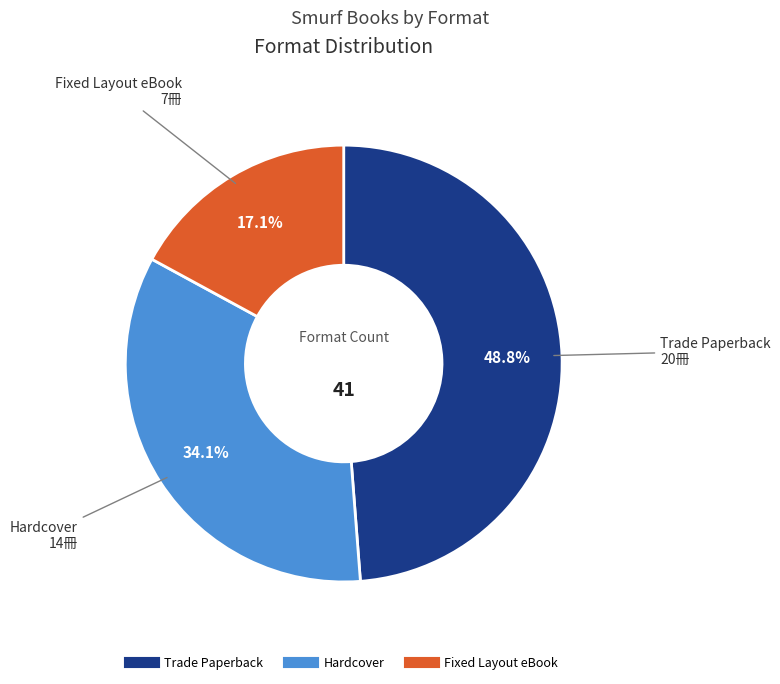

To the nearest percent, what percentage of the pie is Hardcover?

34%